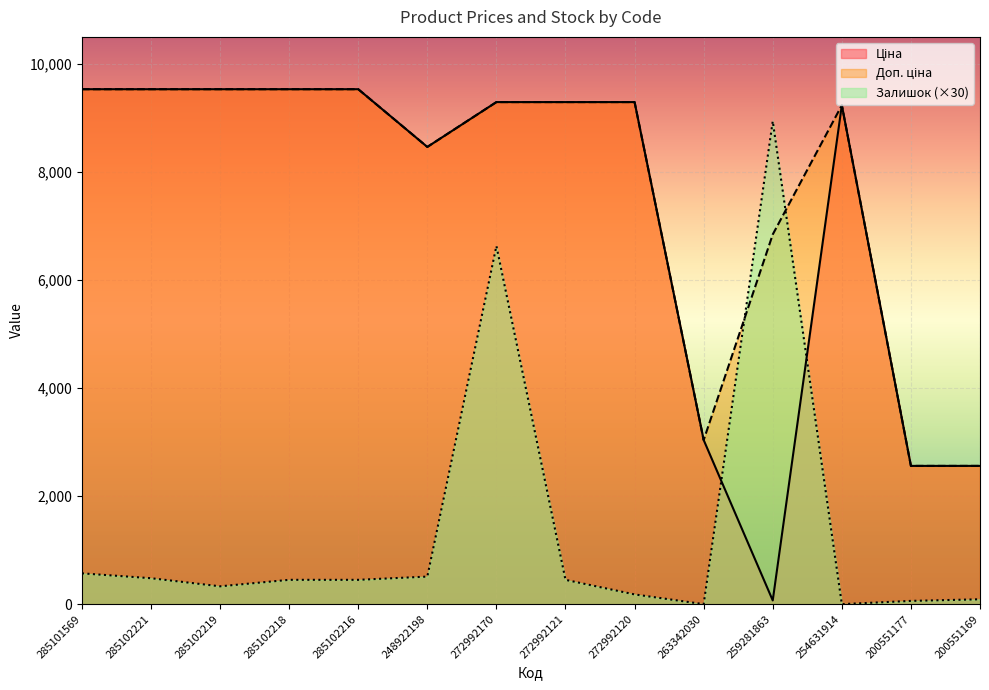

The value of Залишок at 263342030 is -3248.5. True or false?

False